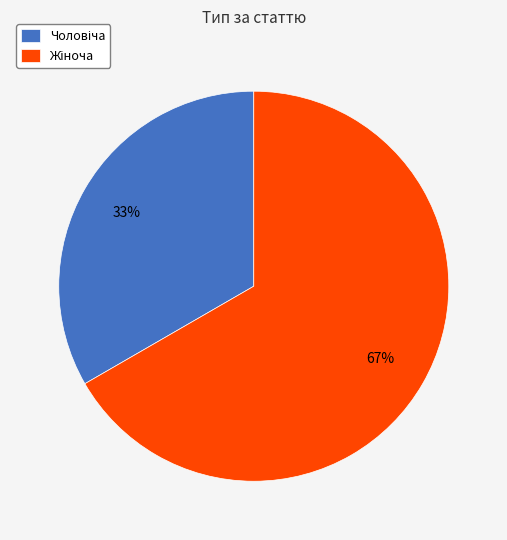

To the nearest percent, what is the average slice percentage?

50%